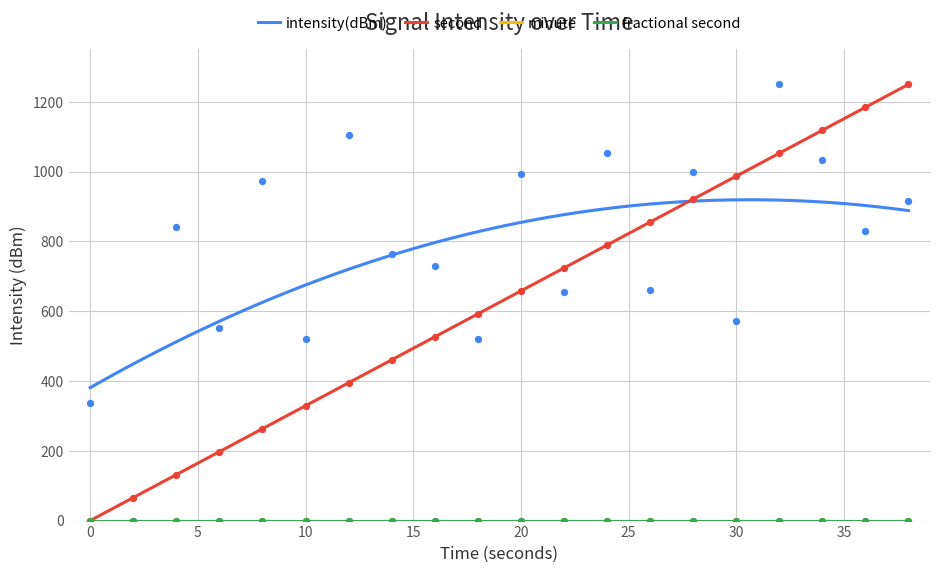

Which series has the largest total across all categories?

intensity(dBm)